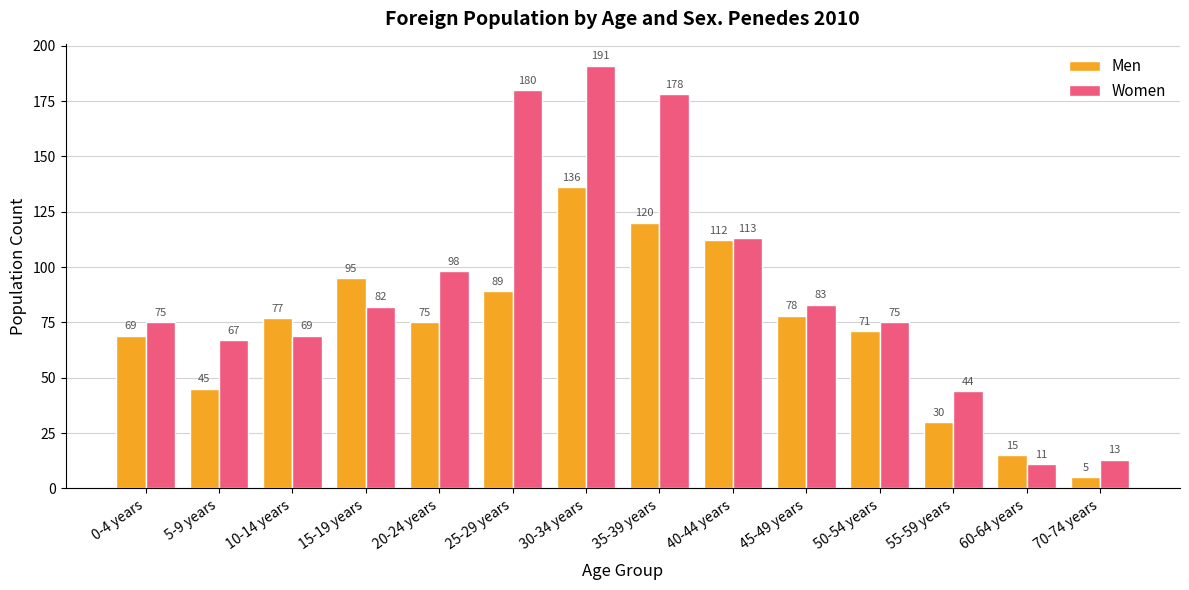

List the series in order of their peak value, lowest first.

Men, Women